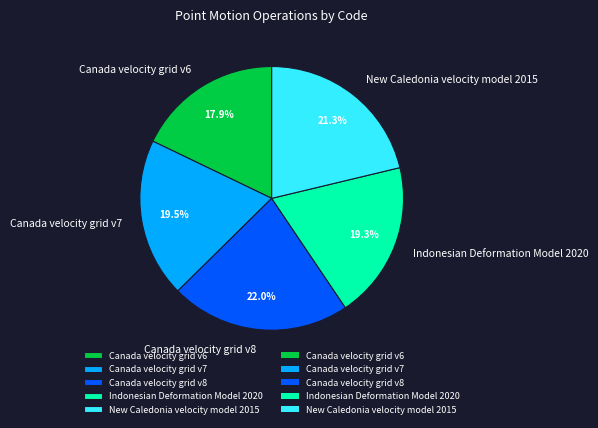

Combined, what portion of the pie is Indonesian Deformation Model 2020 and Canada velocity grid v7?

38.8%